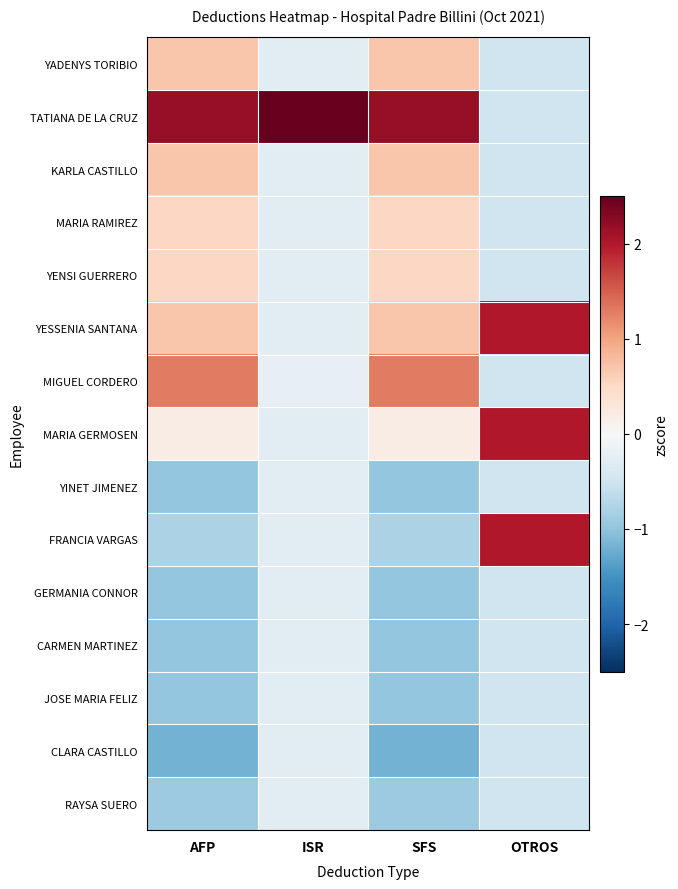

What is the smallest value displayed?

-1.2